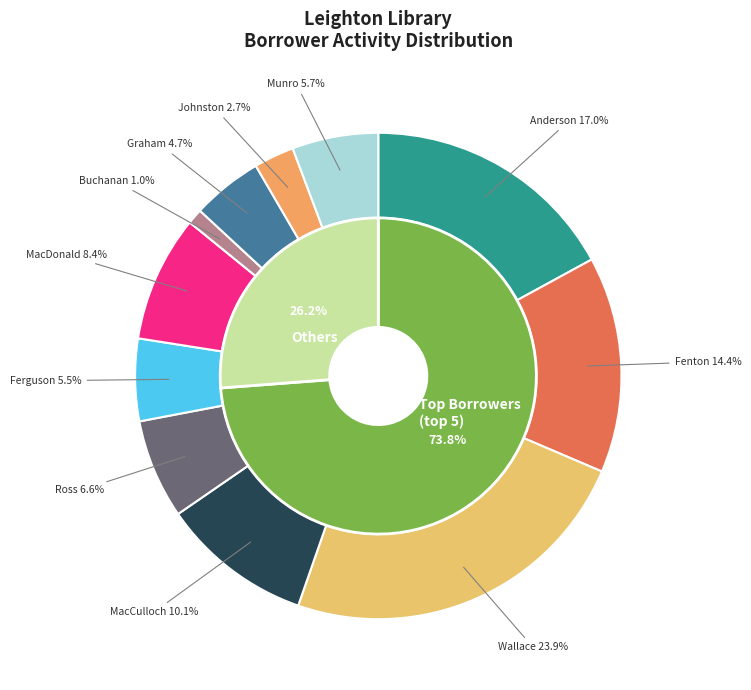

To the nearest percent, what is the difference between the MacDonald, Angus and Fenton slice percentages?

6%